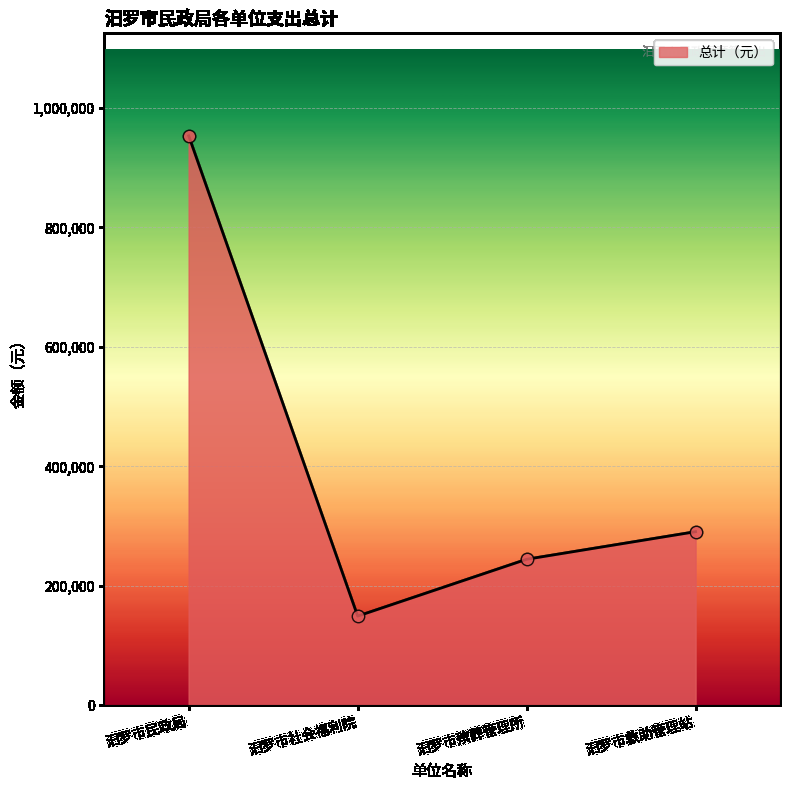

Between 汨罗市民政局 and 汨罗市救助管理站, which is larger?

汨罗市民政局